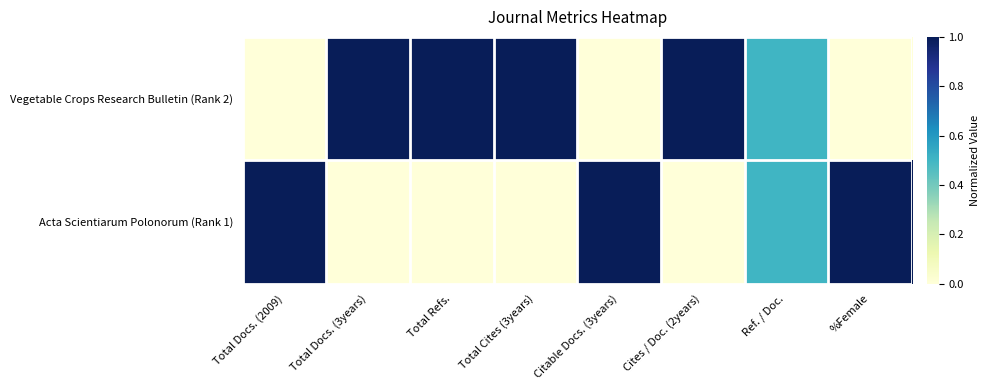

List the series in order of their overall mean, highest first.

Vegetable Crops Research Bulletin (Rank 2), Acta Scientiarum Polonorum (Rank 1)